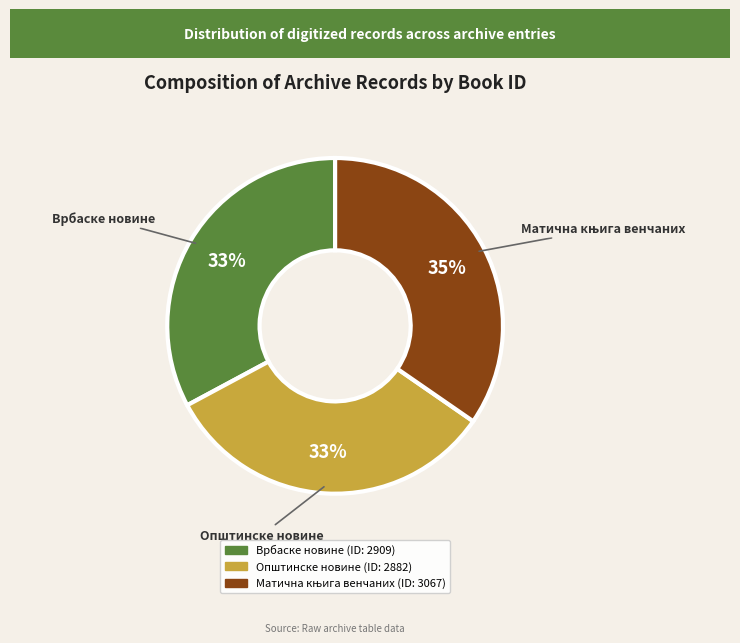

Is there any slice that represents more than half of the pie?

No